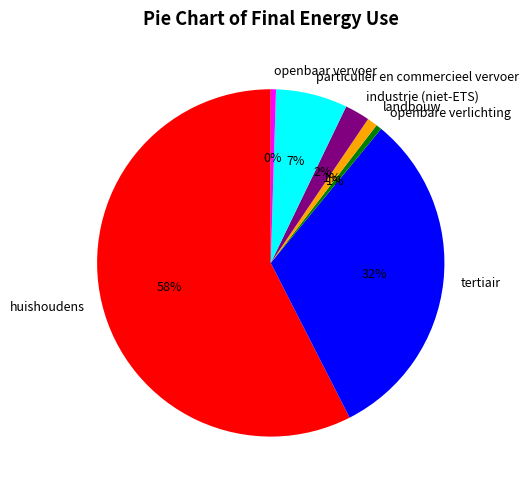

What percentage is the particulier en commercieel vervoer slice, to the nearest percent?

7%